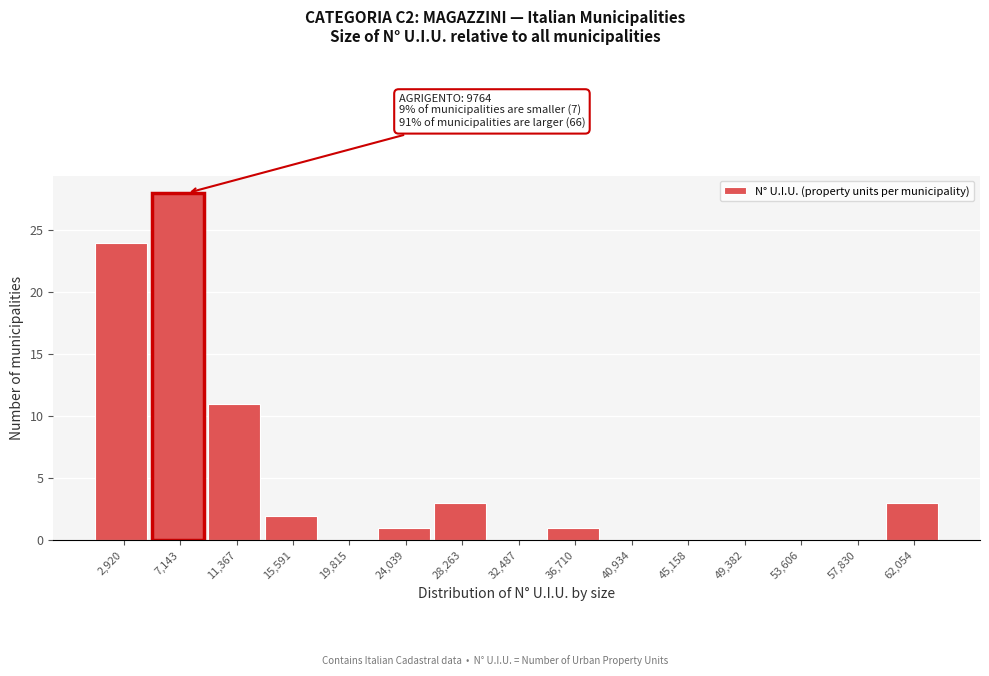

Reading left to right, transcribe all the data shown in this chart.

2,920=24	7,143=28	11,367=11	15,591=2	19,815=0	24,039=1	28,263=3	32,487=0	36,710=1	40,934=0	45,158=0	49,382=0	53,606=0	57,830=0	62,054=3